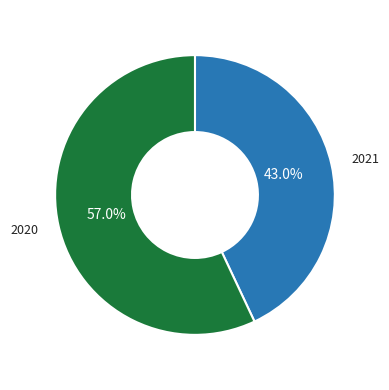

What is the majority slice?

2020